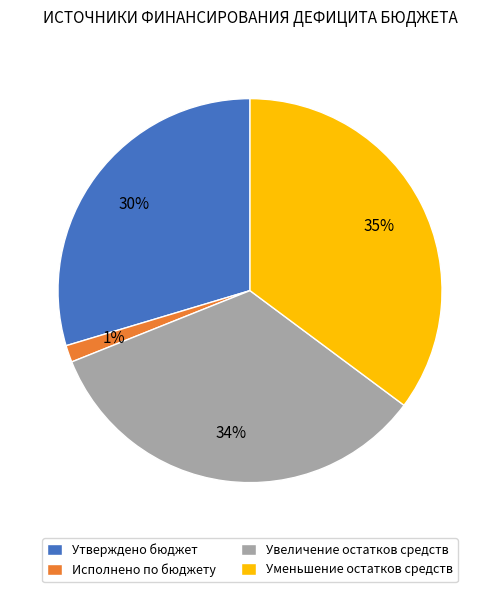

The Утверждено бюджет slice represents 39% of the pie. True or false?

False